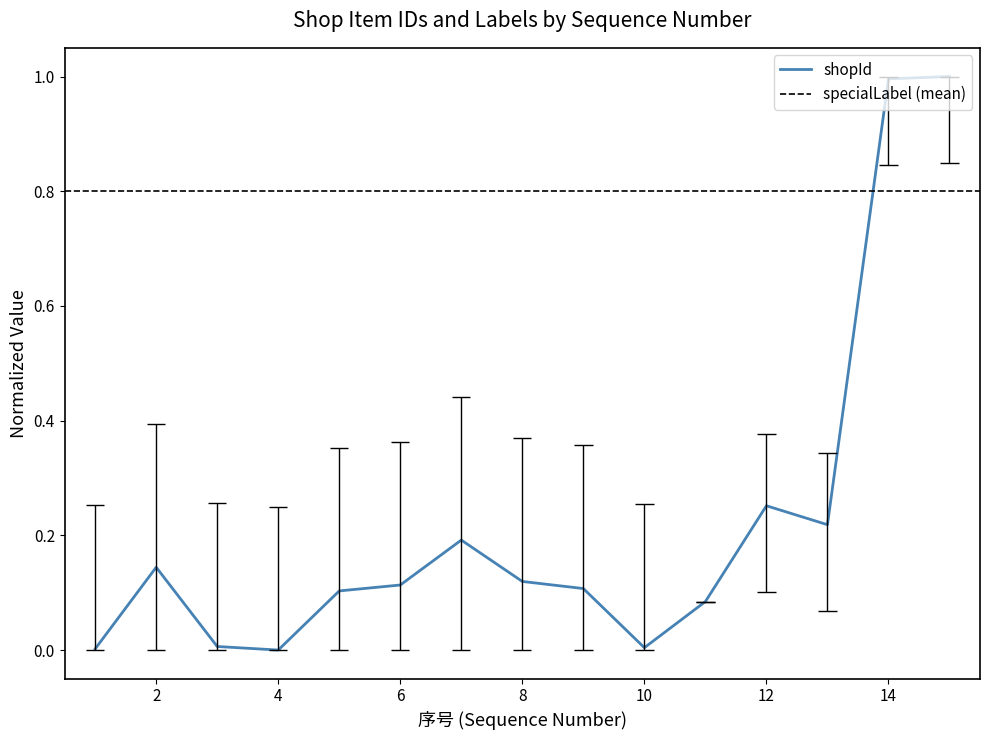

What is the change in value from 9 to 13?

+0.1